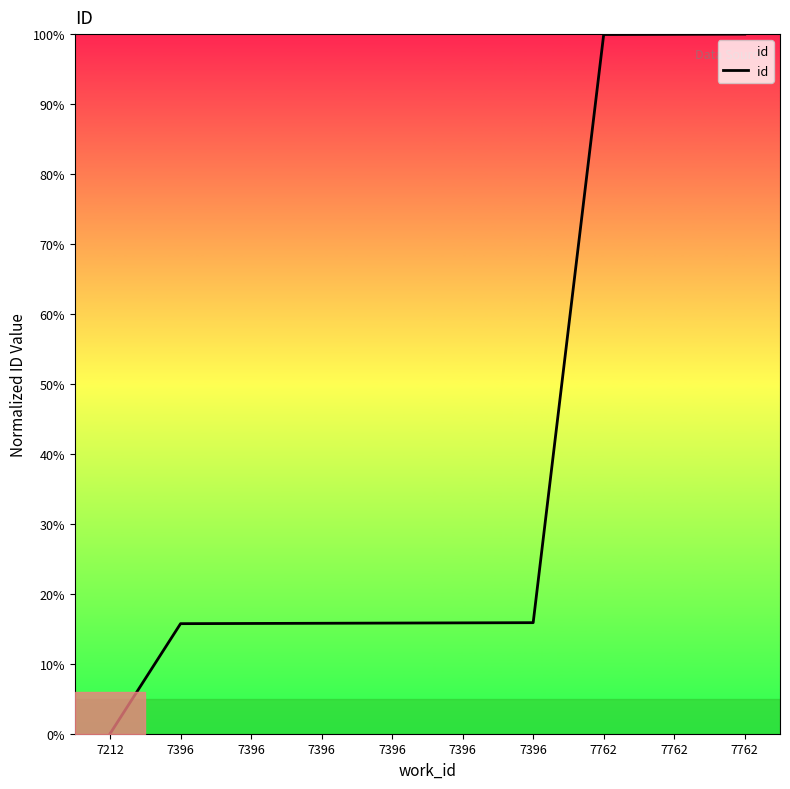

Is this an area chart (filled region under the line)?

Yes